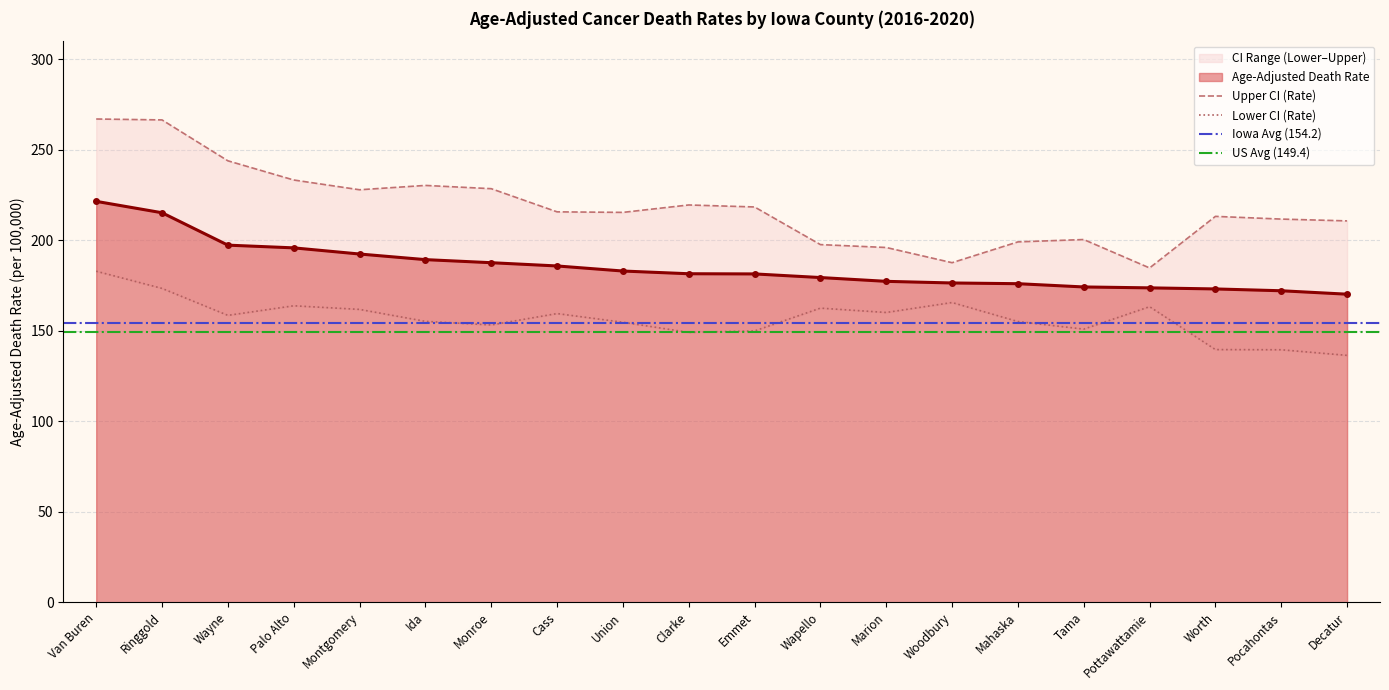

Which series changed the most between Monroe and Tama?

Upper CI (Rate)